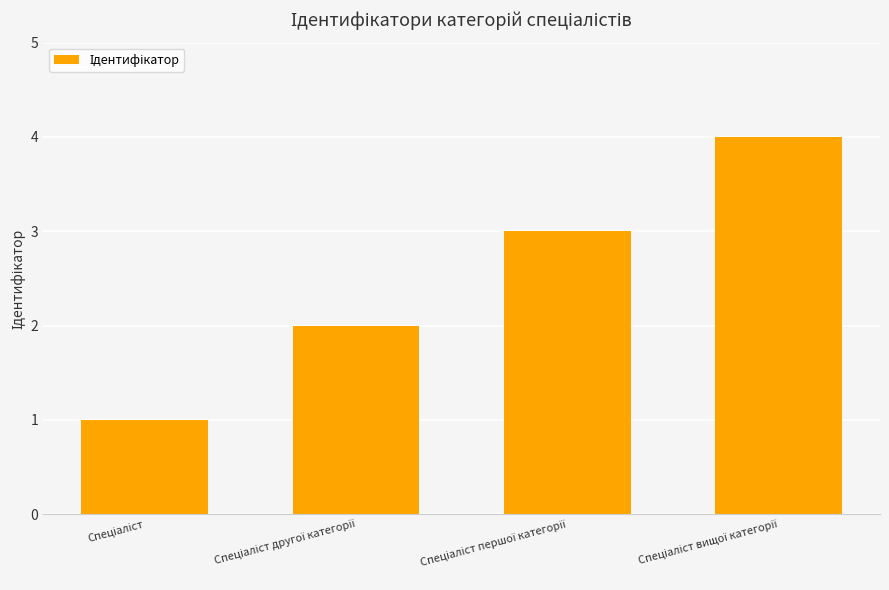

What is the greatest value displayed?

4